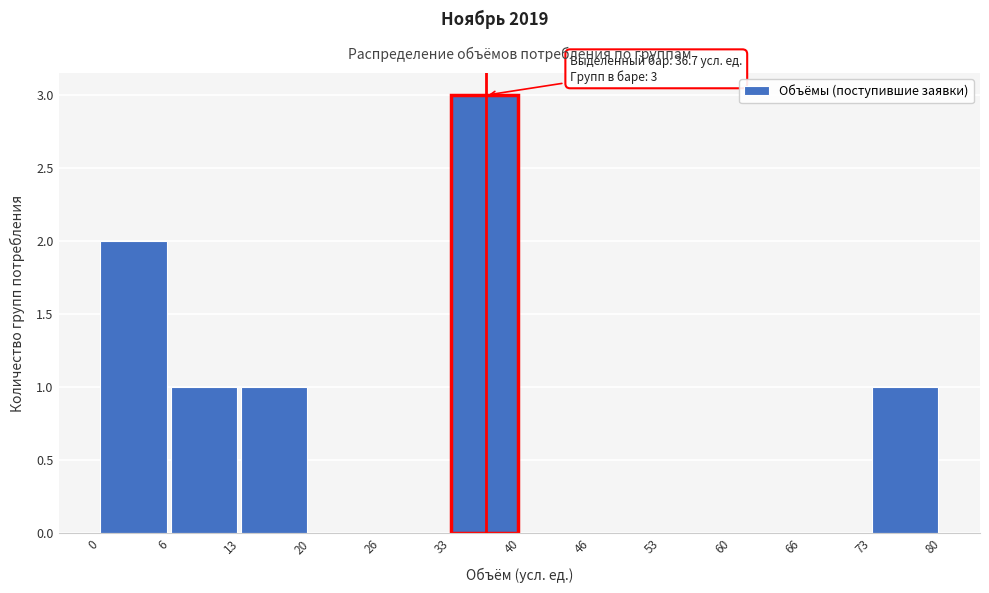

Over which range of the x-axis is the bar tallest?

33 to 40